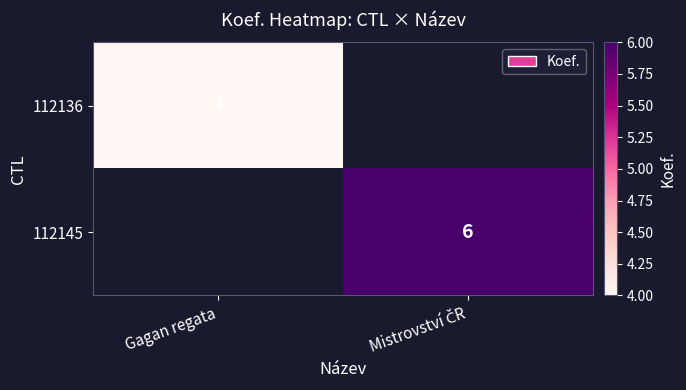

Which category has the highest value across all series?

Mistrovství ČR